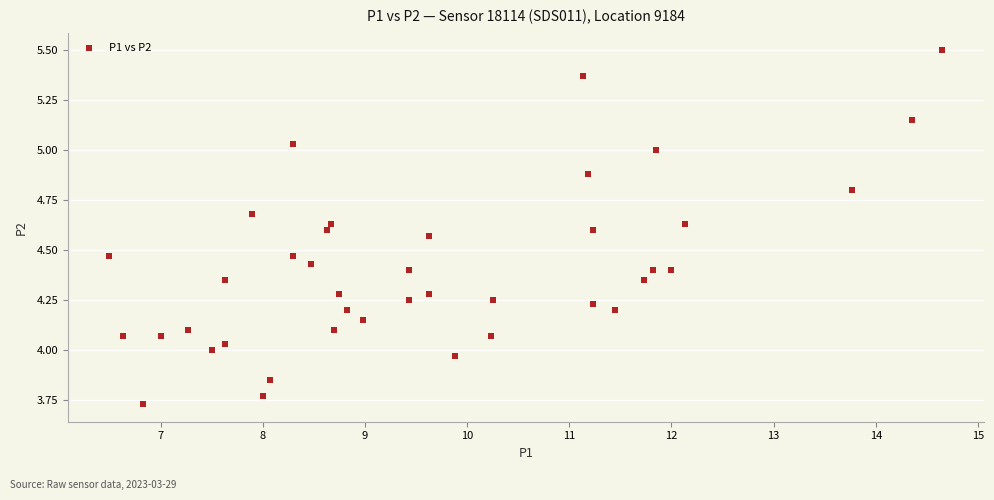

What is the range of X values (max minus min)?

8.2